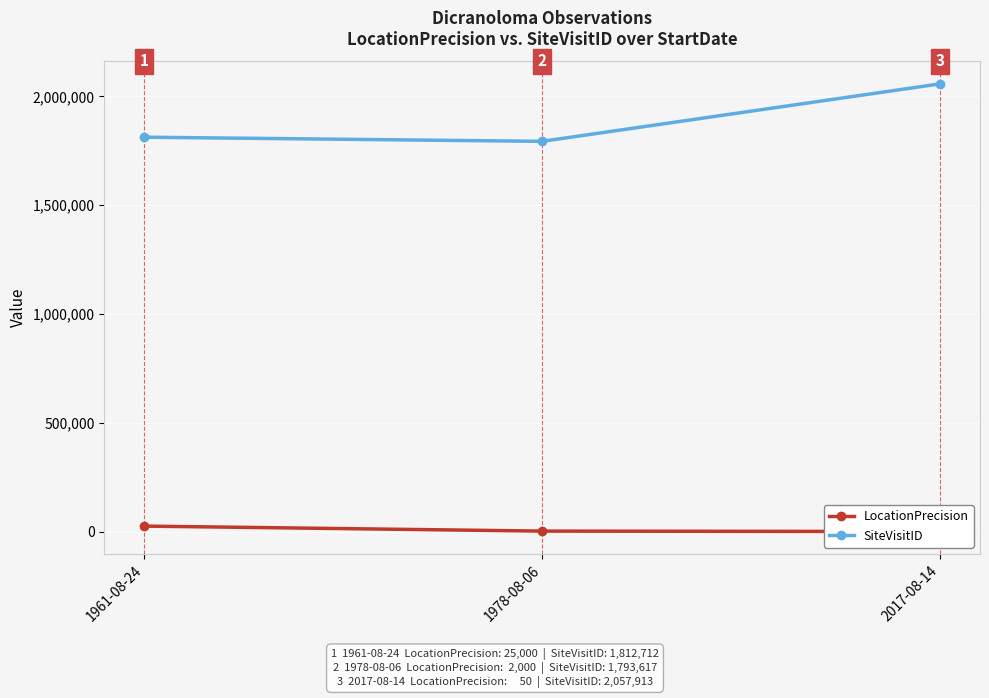

Reading left to right, list all the values displayed in this chart.

LocationPrecision: 1961-08-24=25000	1978-08-06=2000	2017-08-14=50
SiteVisitID: 1961-08-24=1812712	1978-08-06=1793617	2017-08-14=2057913